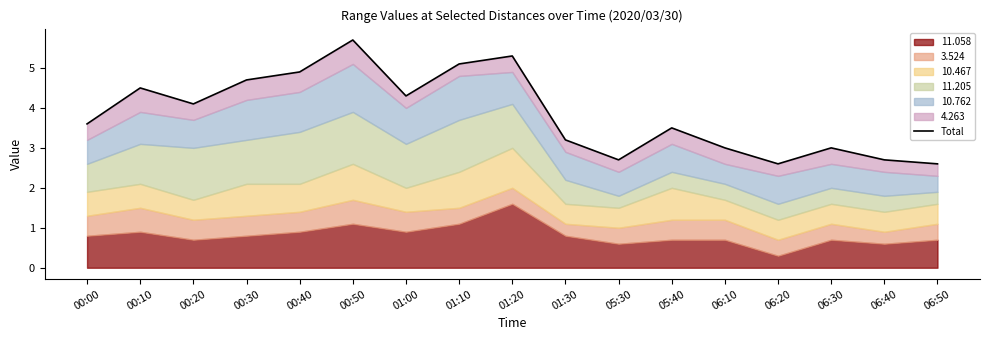

Reading left to right, extract all data points from this chart.

3.6	4.5	4.1	4.7	4.9	5.7	4.3	5.1	5.3	3.2	2.7	3.5	3.0	2.6	3.0	2.7	2.6